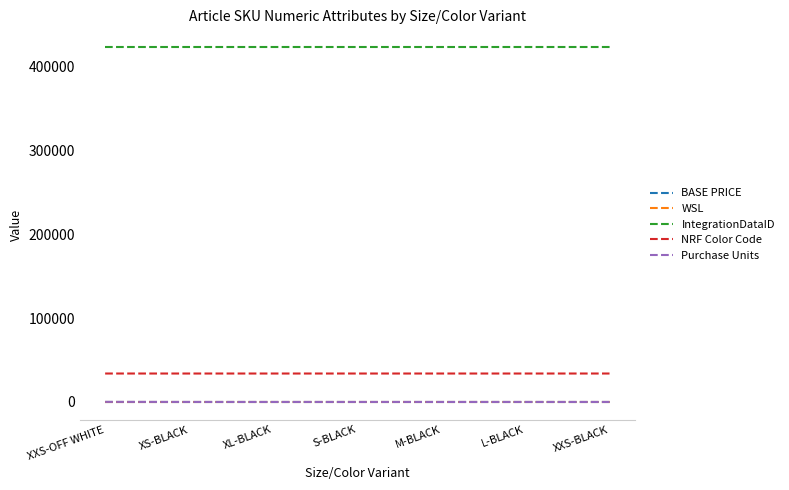

Which series has the largest total across all categories?

IntegrationDataID